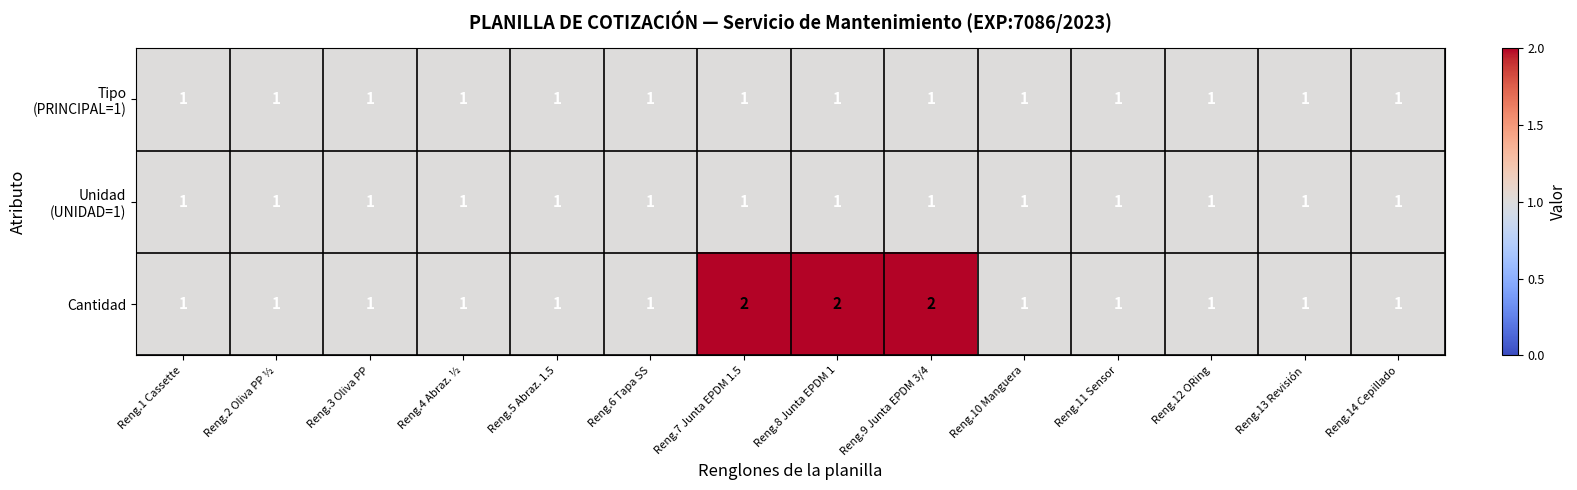

What is the total value across all series at Reng.9 Junta EPDM 3/4?

4